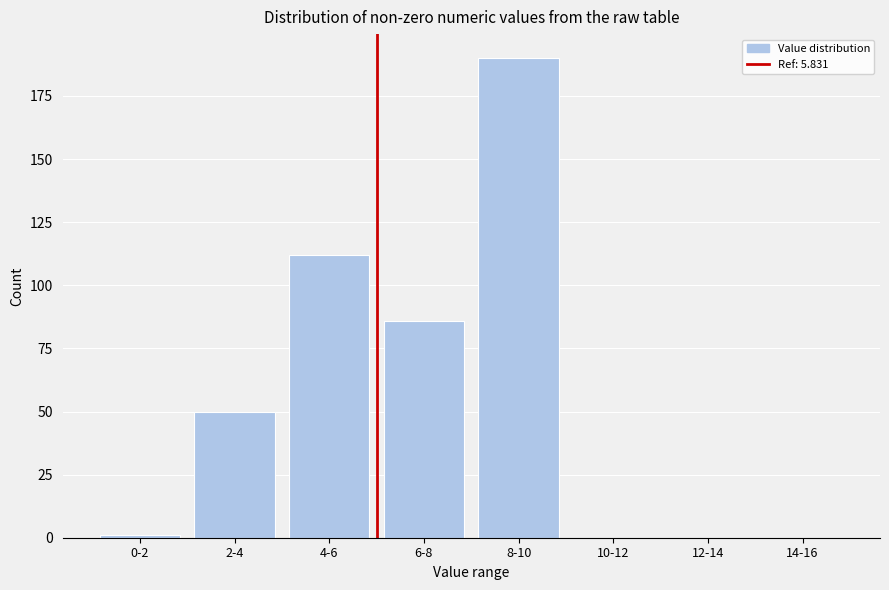

Reading left to right, list all the values displayed in this chart.

0-2=1	2-4=50	4-6=112	6-8=86	8-10=190	10-12=0	12-14=0	14-16=0